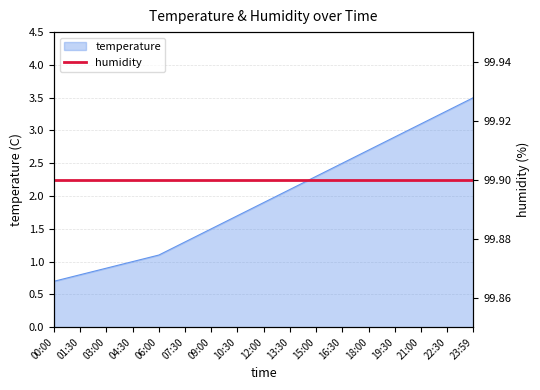

How many values are below 1?

3